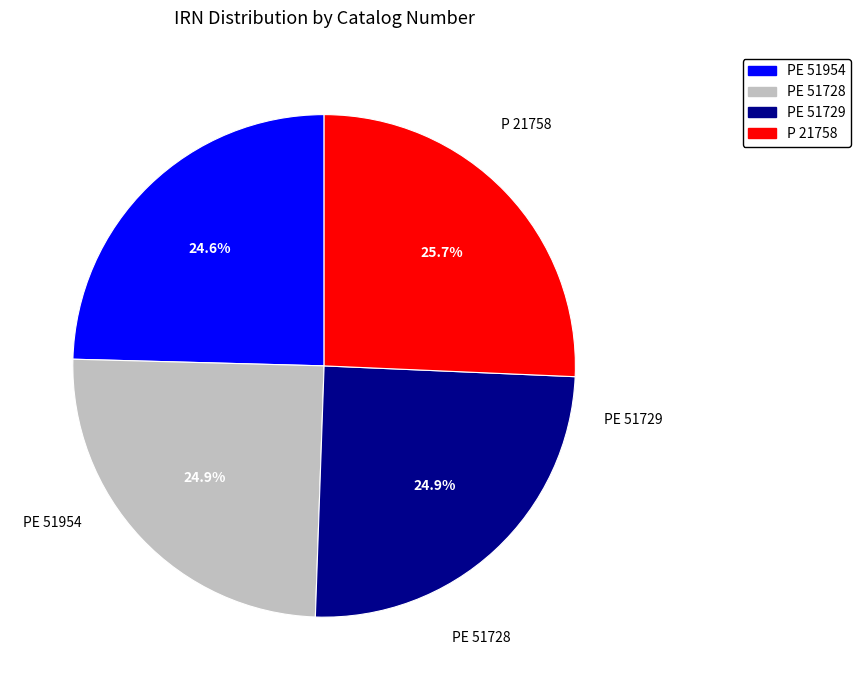

Count the number of slices in the pie.

4